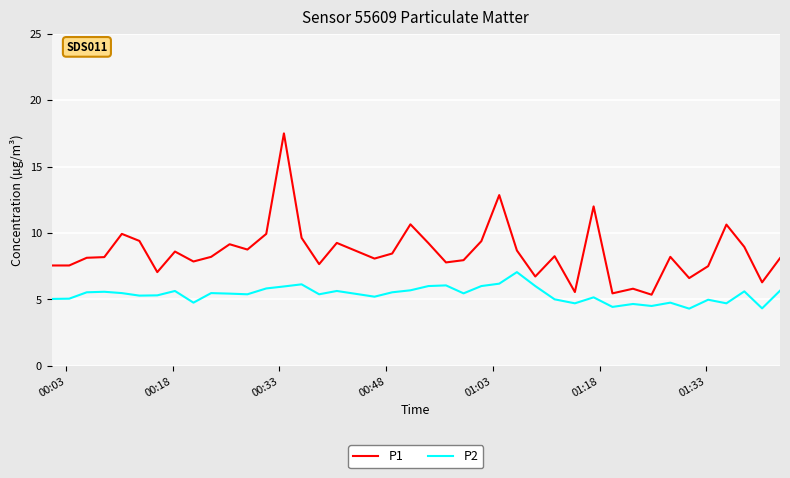

True or false: P2 and P1 cross at least once.

False